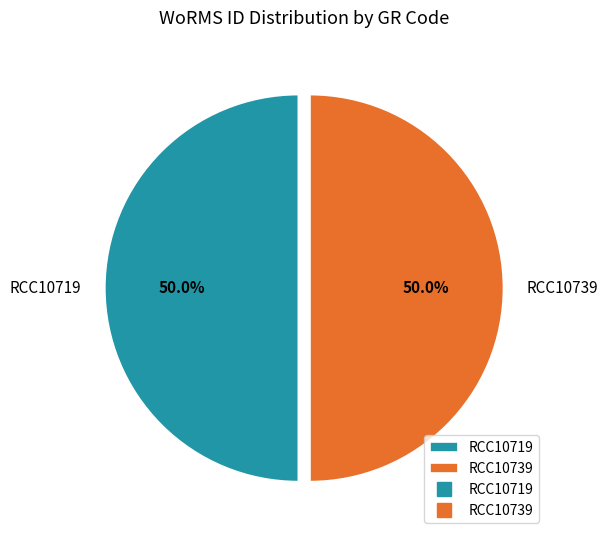

To the nearest percent, what portion does RCC10719 represent?

50%